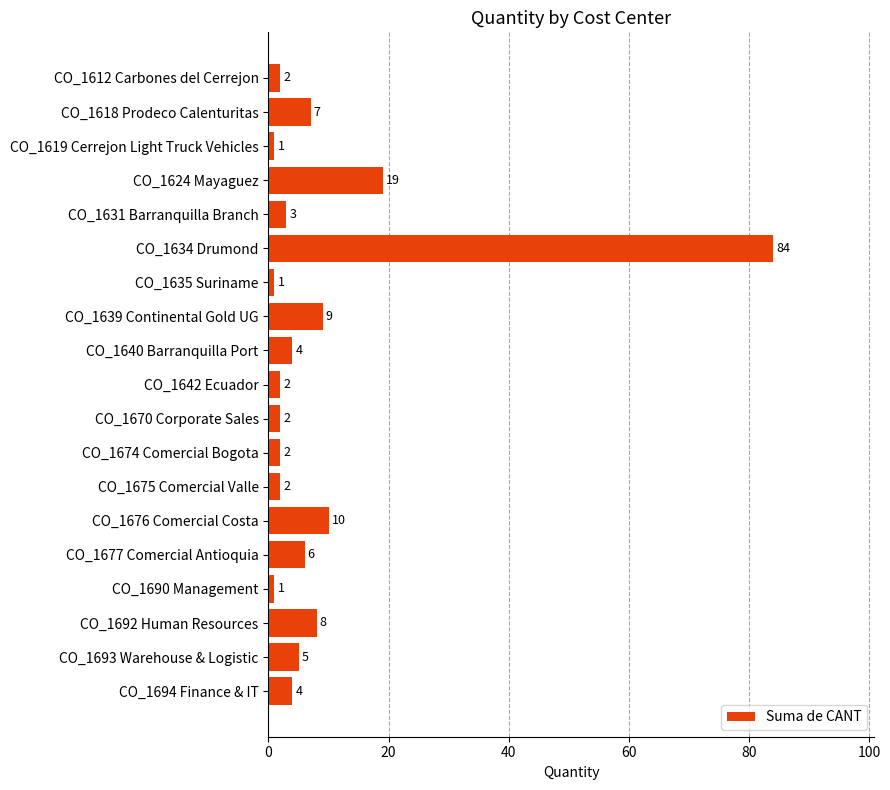

Approximately how many times larger is the value at CO_1692 Human Resources compared to CO_1690 Management?

8.0